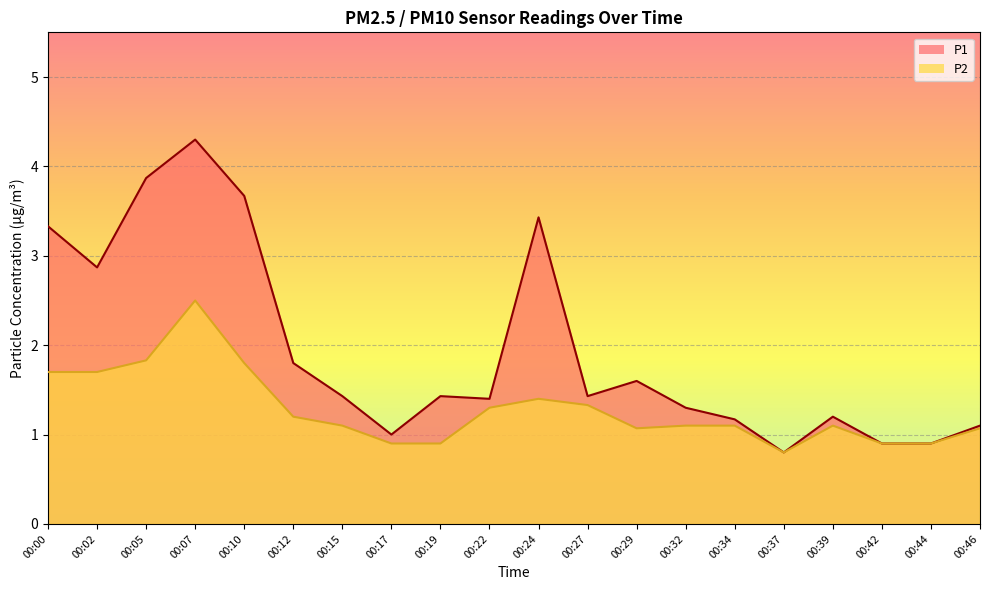

What is the value of the P2 point at the 14th from the left?

1.1